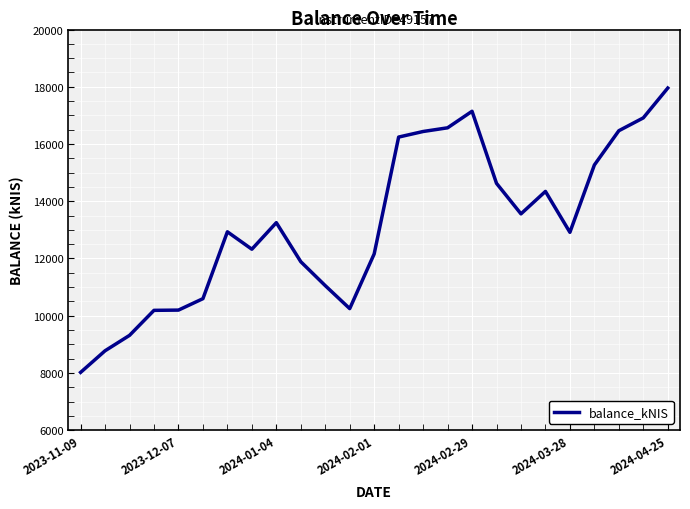

What is the difference between the maximum and minimum values?

9936.3